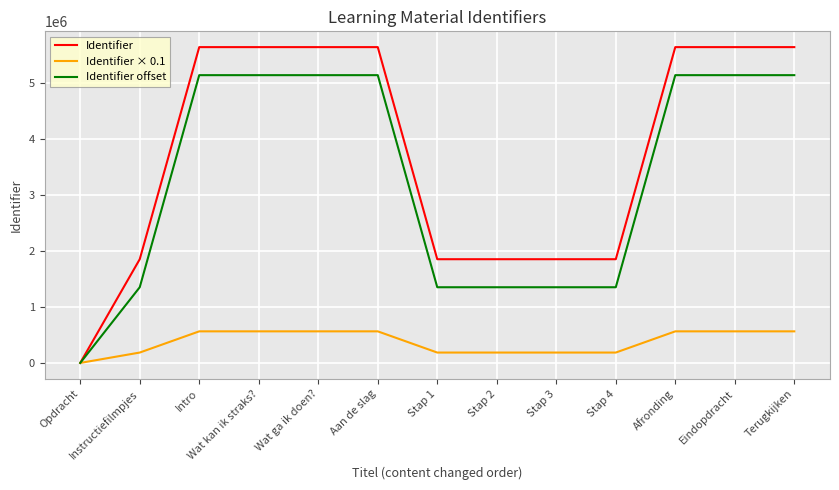

Is the value of Identifier × 0.1 at Stap 1 greater than the value of Identifier at Opdracht?

Yes